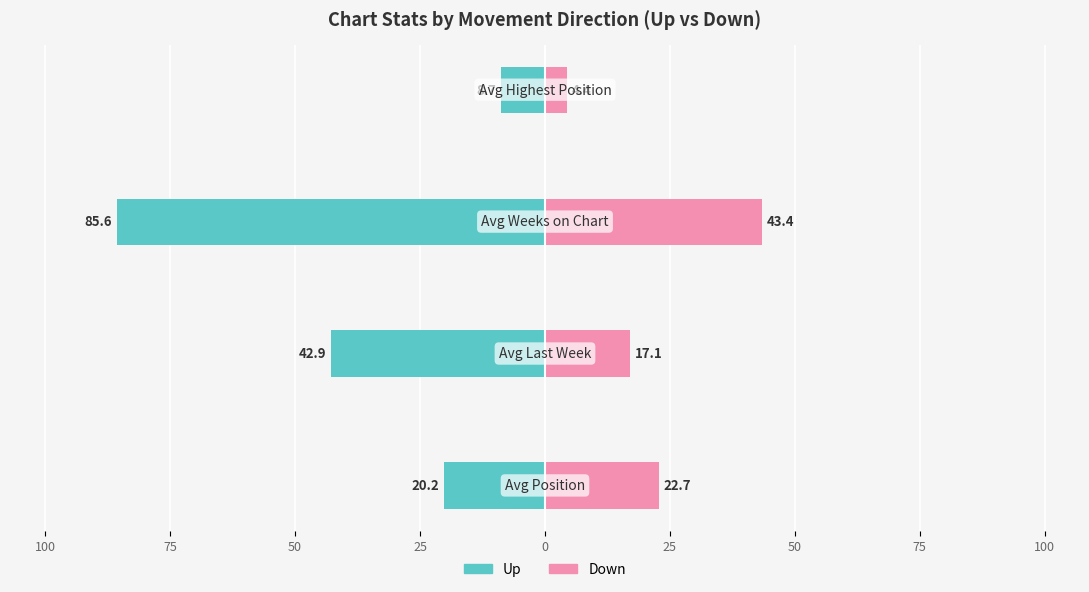

How many values in the up series are below -20?

3